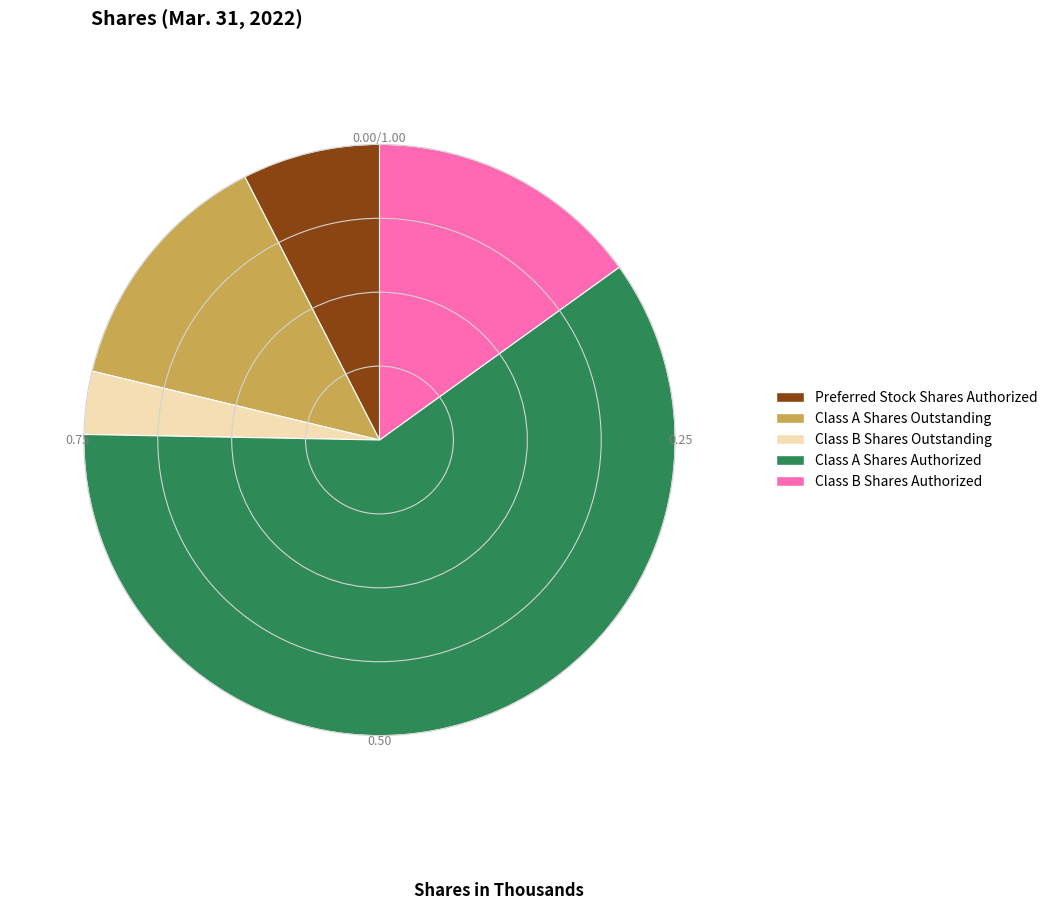

Is there any slice that represents more than half of the pie?

Yes